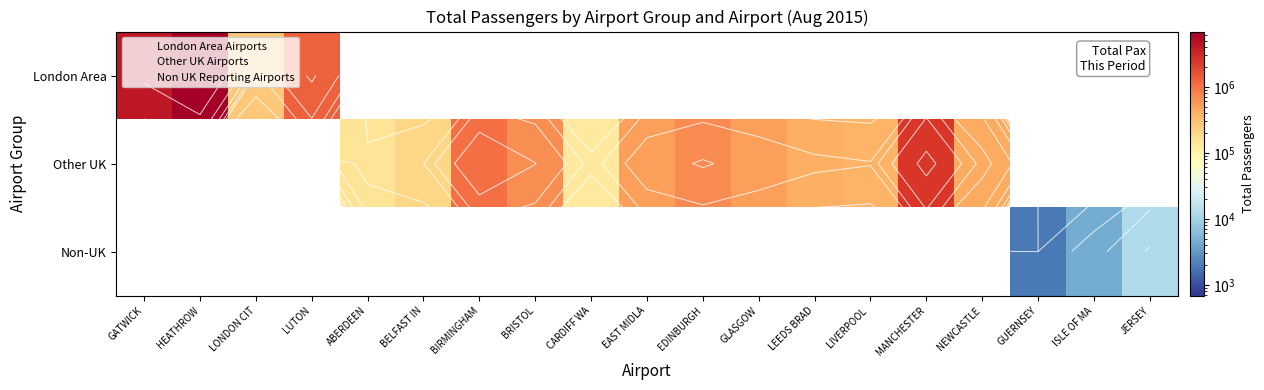

The value of London Area at ABERDEEN is 0. True or false?

True